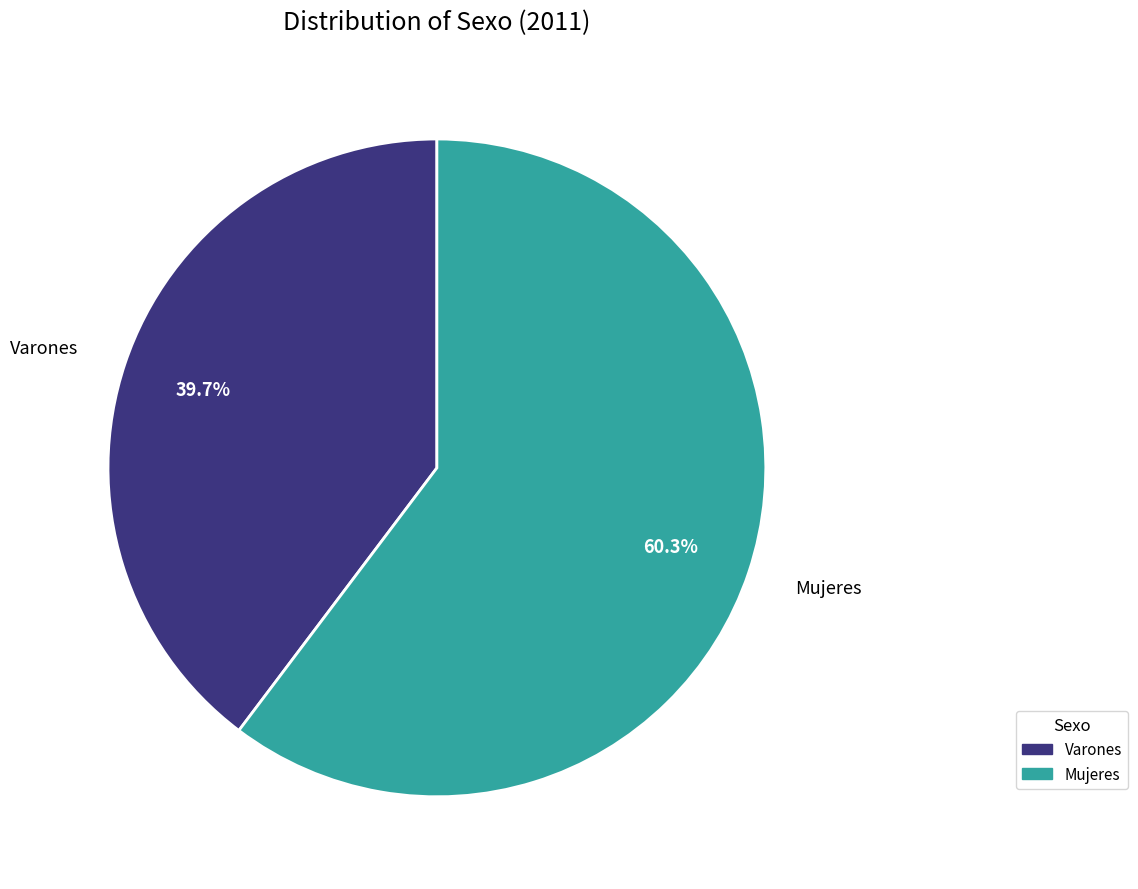

To the nearest percent, what is the average slice percentage?

50%